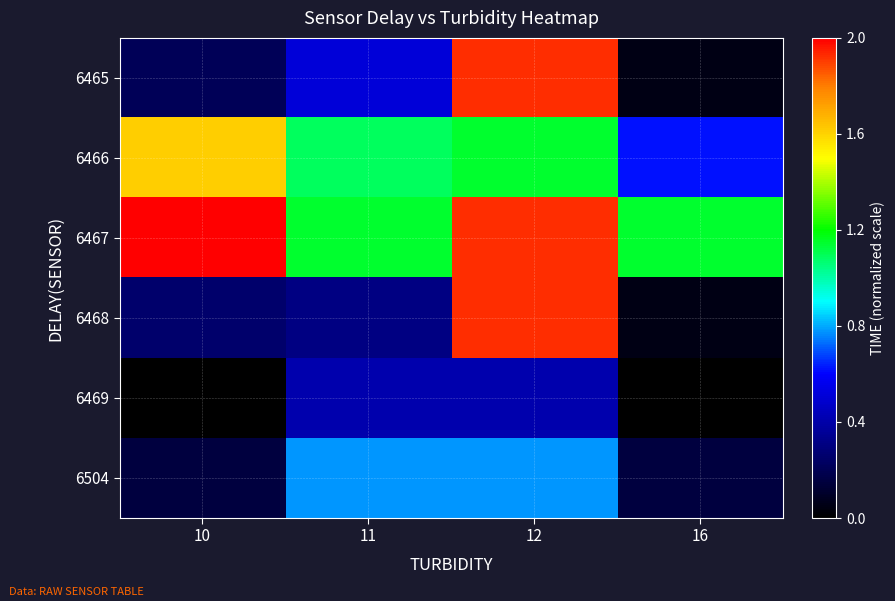

Which label corresponds to the largest value in the chart?

10